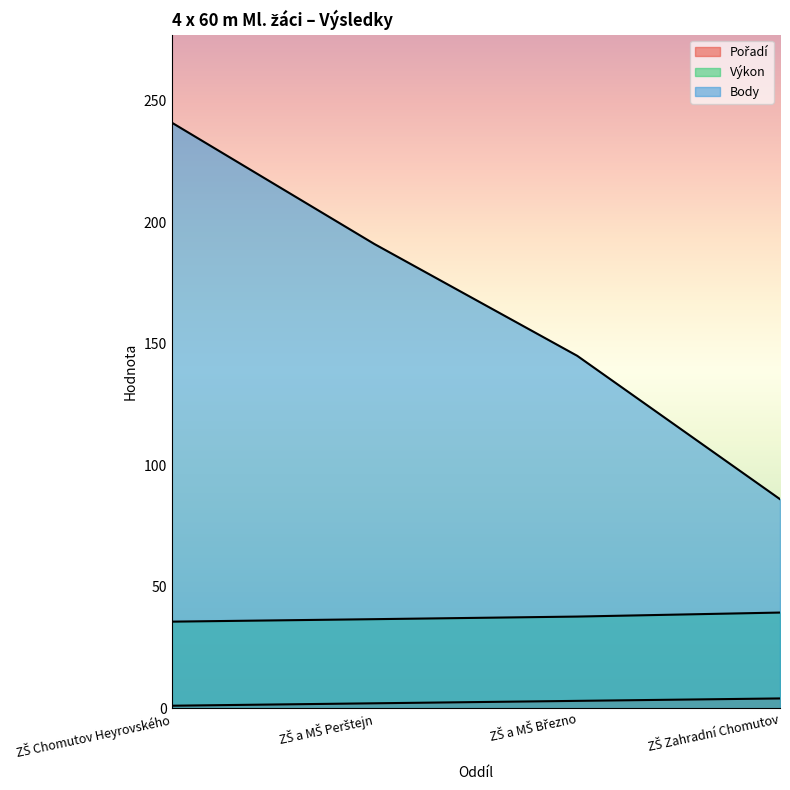

Where is Výkon nearest to the value 37?

ZŠ a MŠ Perštejn